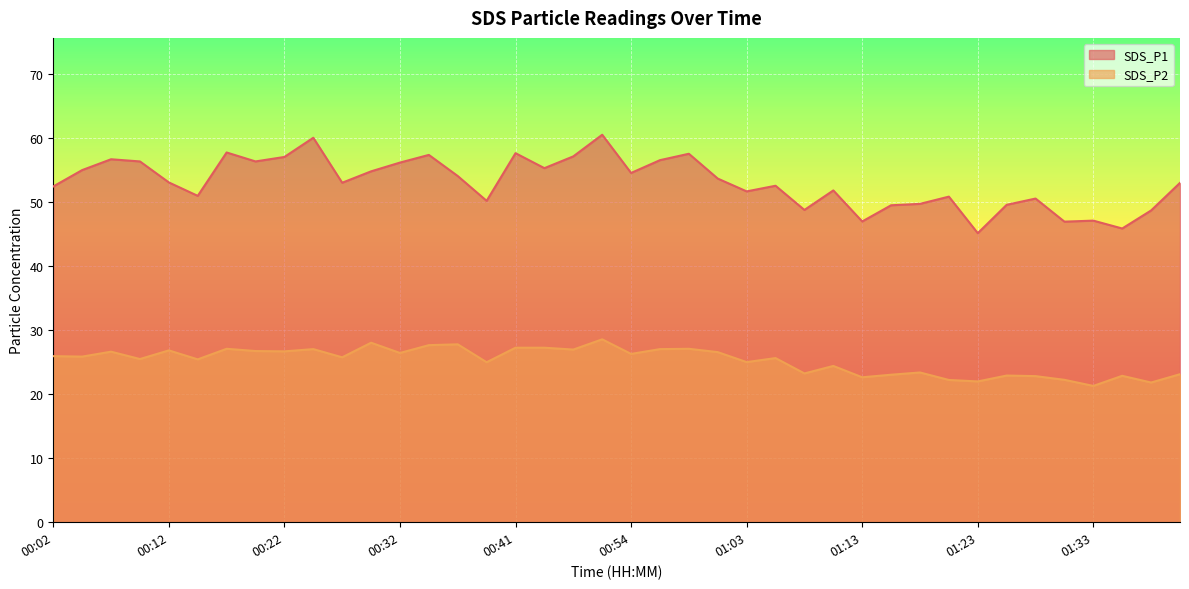

Is the value of SDS_P1 at 01:11 greater than the value of SDS_P2 at 01:33?

Yes